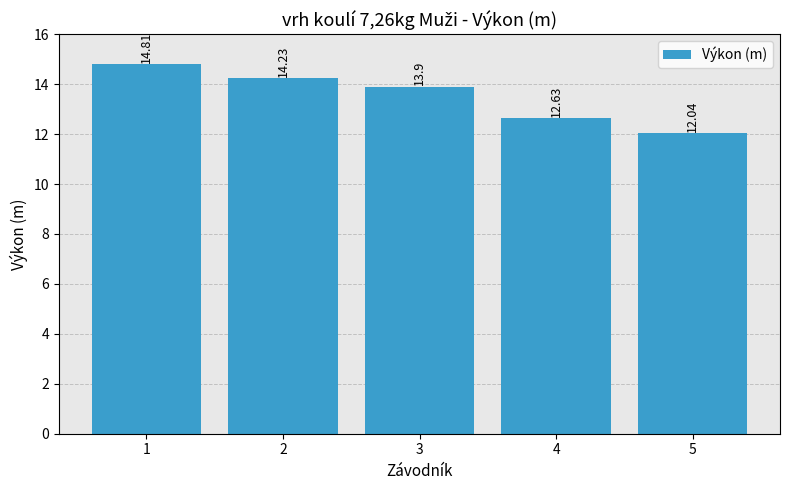

What is the maximum value shown in the chart?

14.8